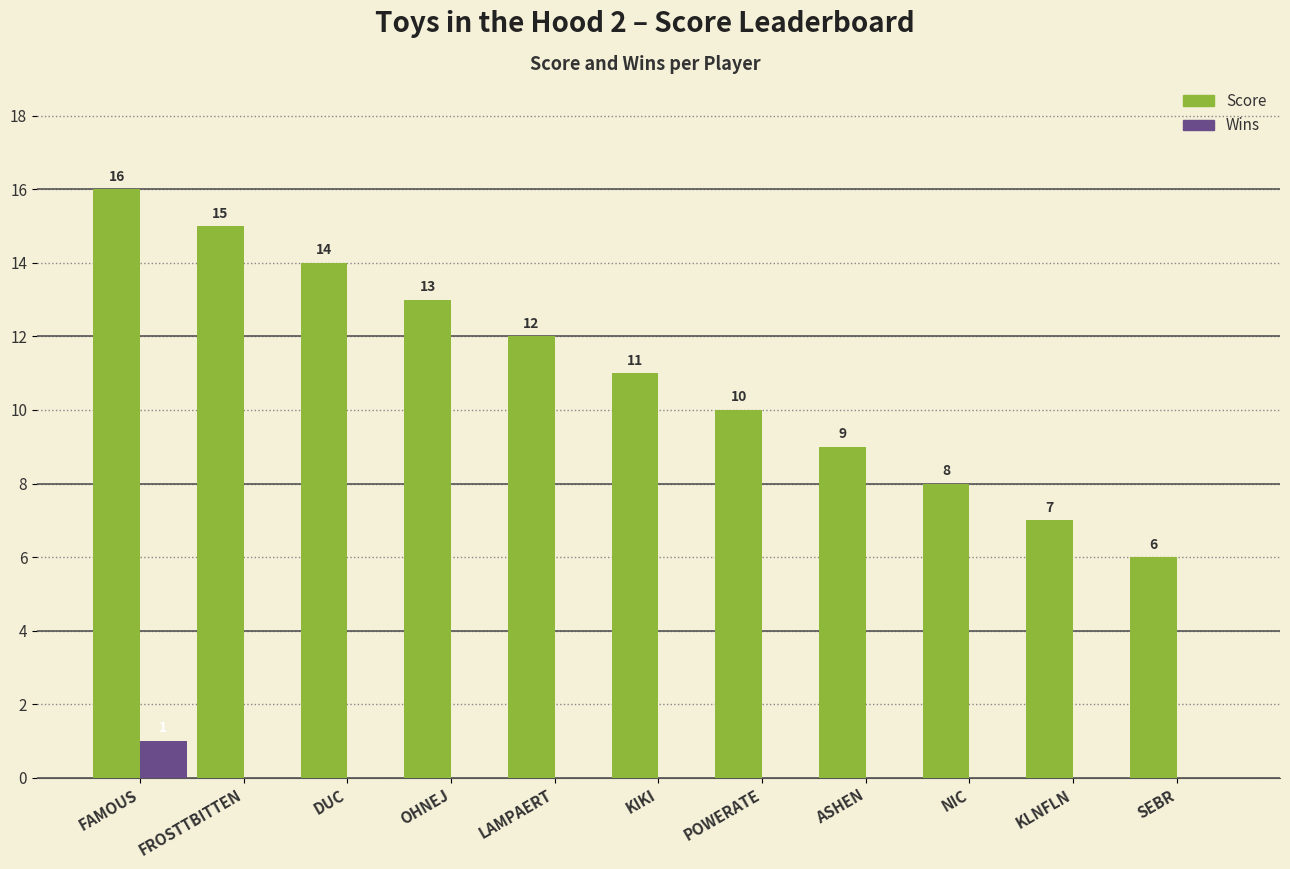

How many groups of bars are there?

11